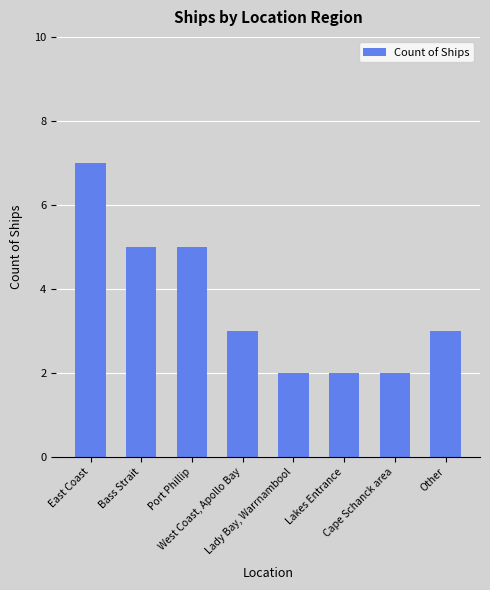

What is the sum of the values at East Coast and Lakes Entrance?

9